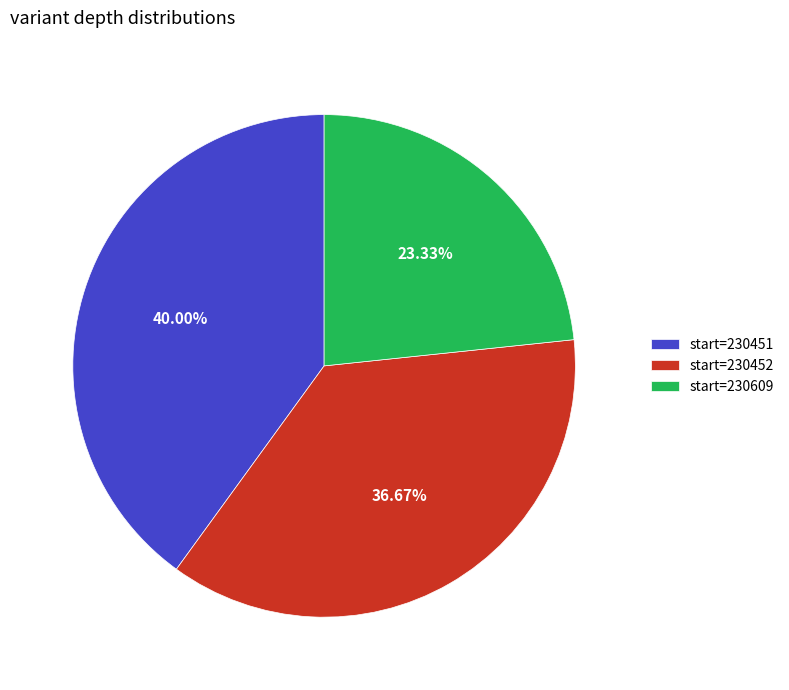

Do start=230451 and start=230452 together represent more than half of the pie?

Yes